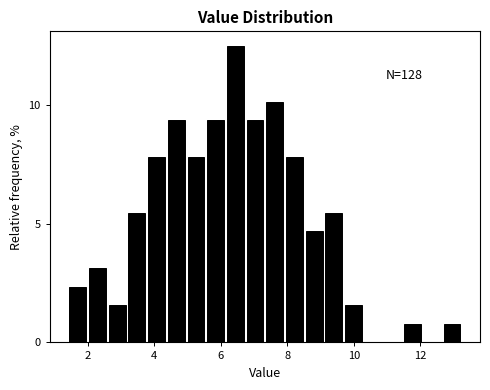

Read against the x-axis, roughly where is the centre of the tallest bar?

6.4